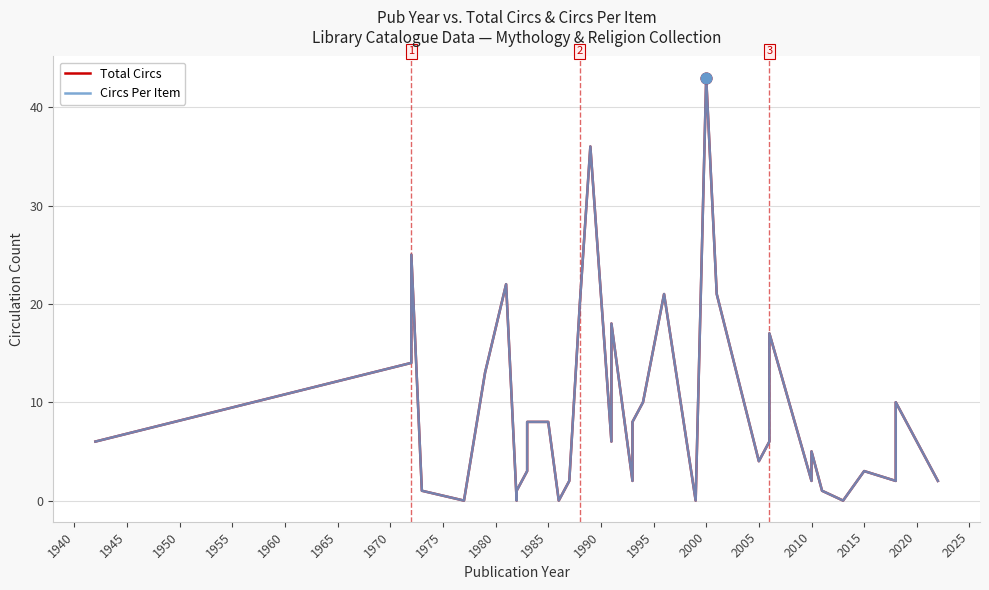

Which series has the largest total across all categories?

Total Circs